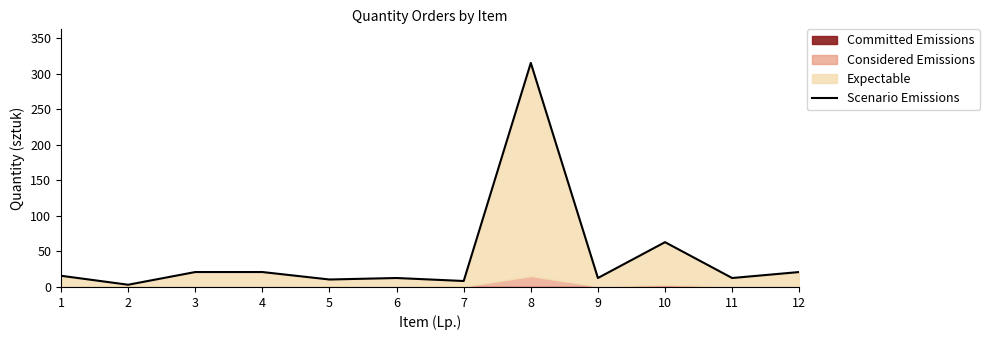

Rank the categories by value from highest to lowest.

8, 10, 3, 4, 12, 1, 6, 9, 11, 5, 7, 2